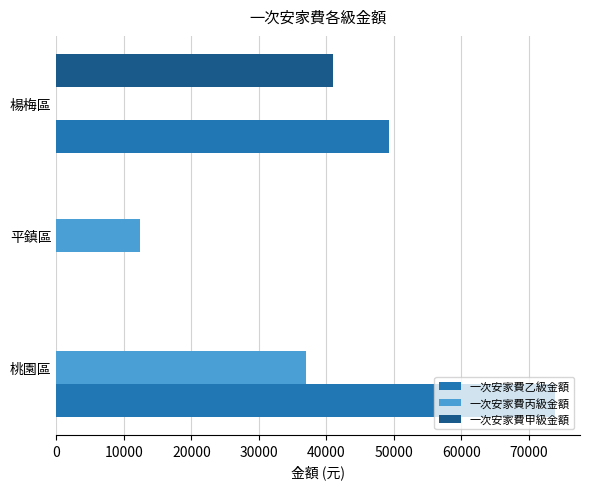

The 一次安家費甲級金額 series shows 13105 at 楊梅區. True or false?

False